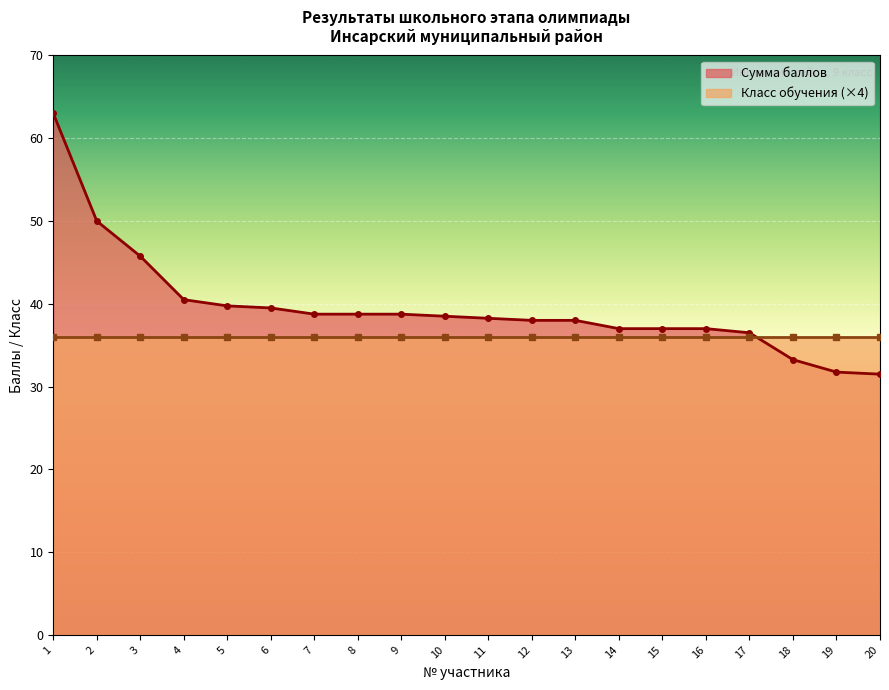

At which label is Сумма баллов closest to 47?

3